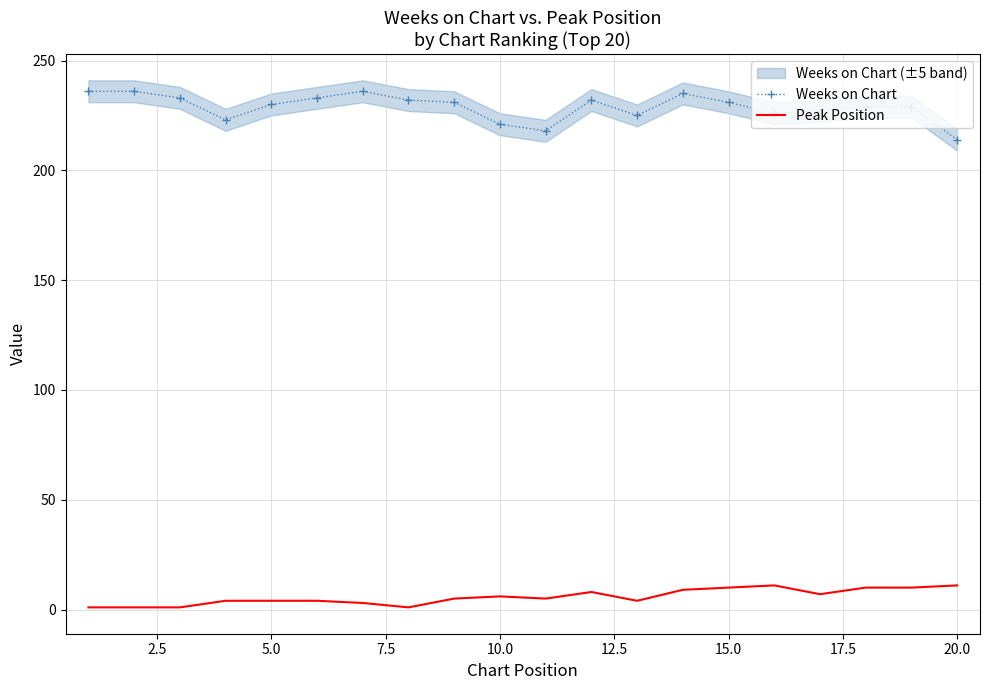

True or false: Weeks on Chart and Peak Position intersect in this chart.

False